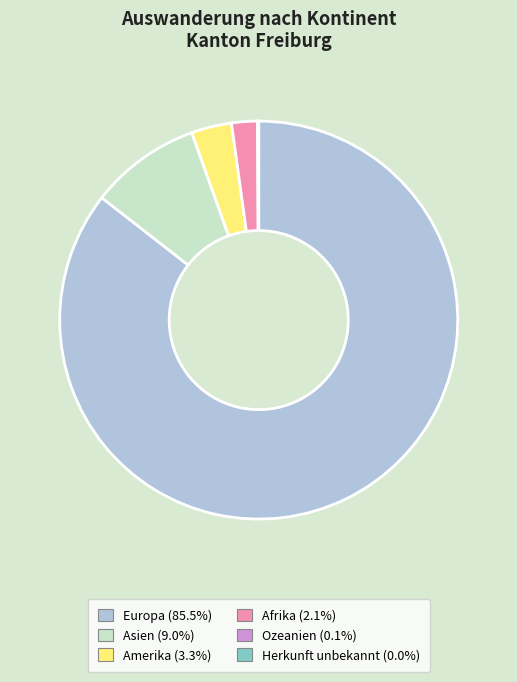

Is it true that Amerika is 13% of the pie?

False